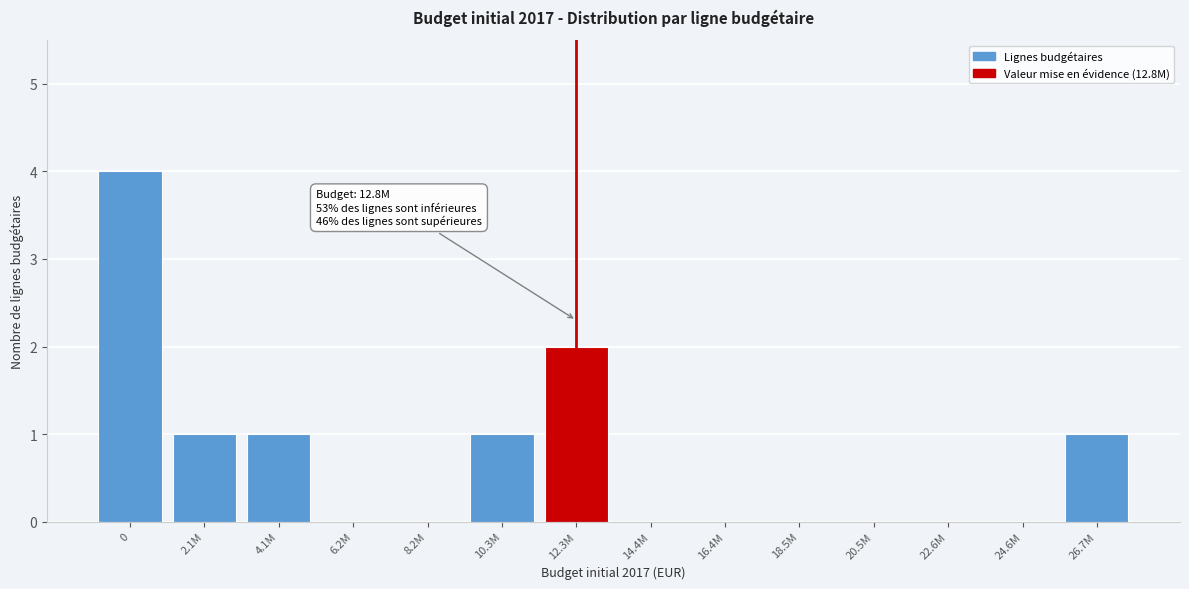

Reading left to right, extract all data points from this chart.

0=4	2.1M=1	4.1M=1	6.2M=0	8.2M=0	10.3M=1	12.3M=2	14.4M=0	16.4M=0	18.5M=0	20.5M=0	22.6M=0	24.6M=0	26.7M=1